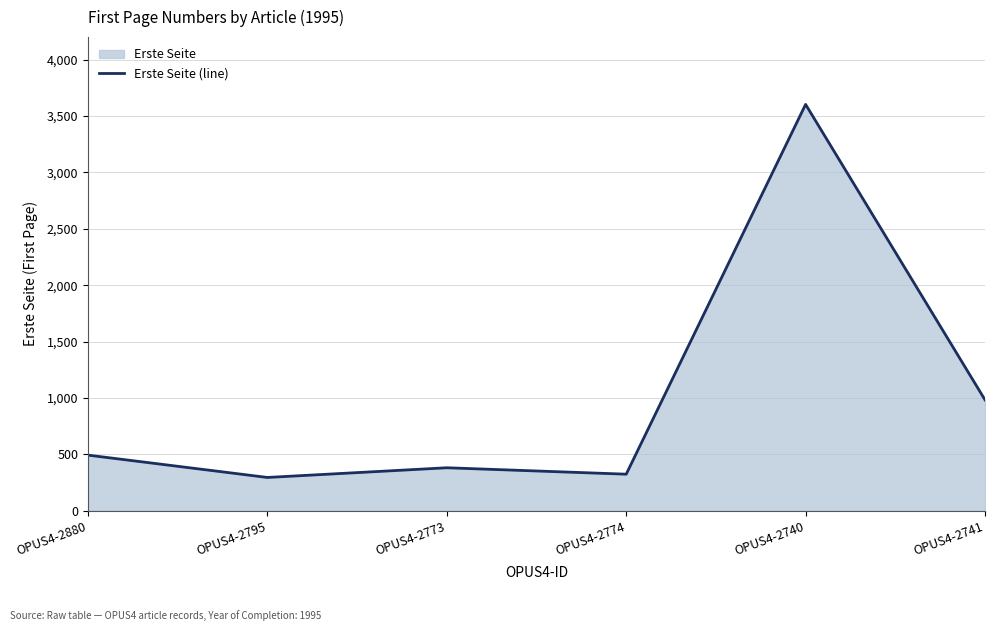

What is the sum of the values at OPUS4-2774 and OPUS4-2795?

619